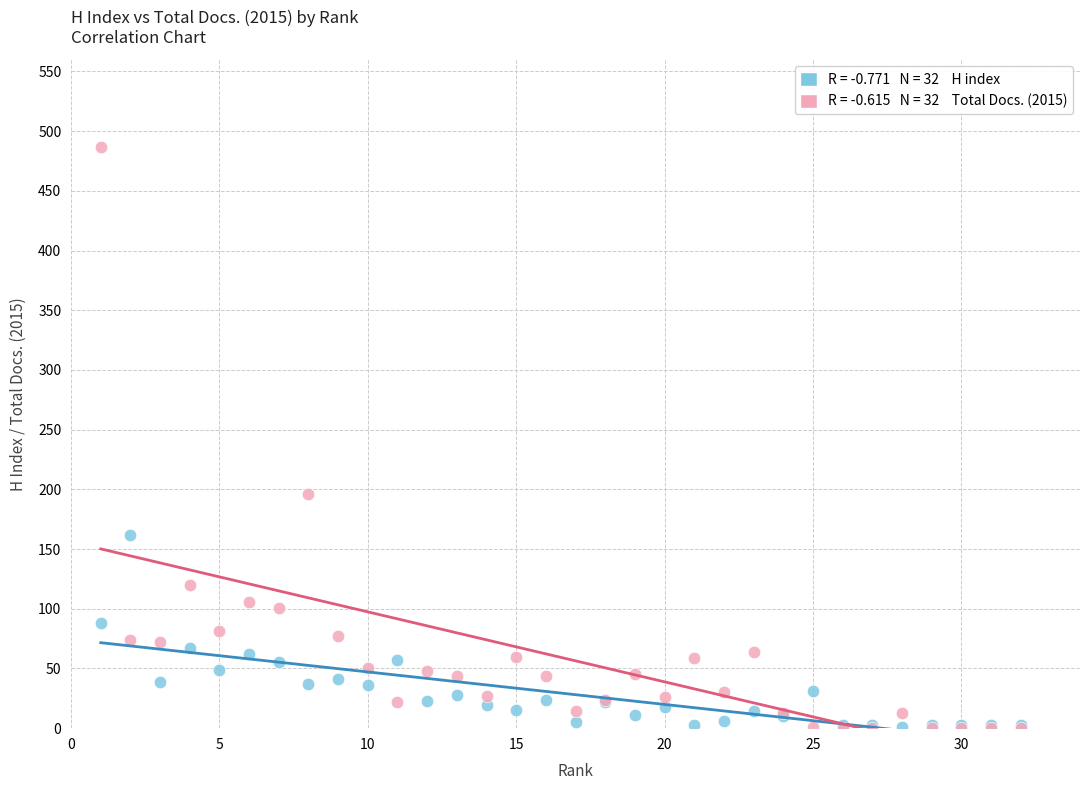

Across all series, what Y value is closest to 243?

196